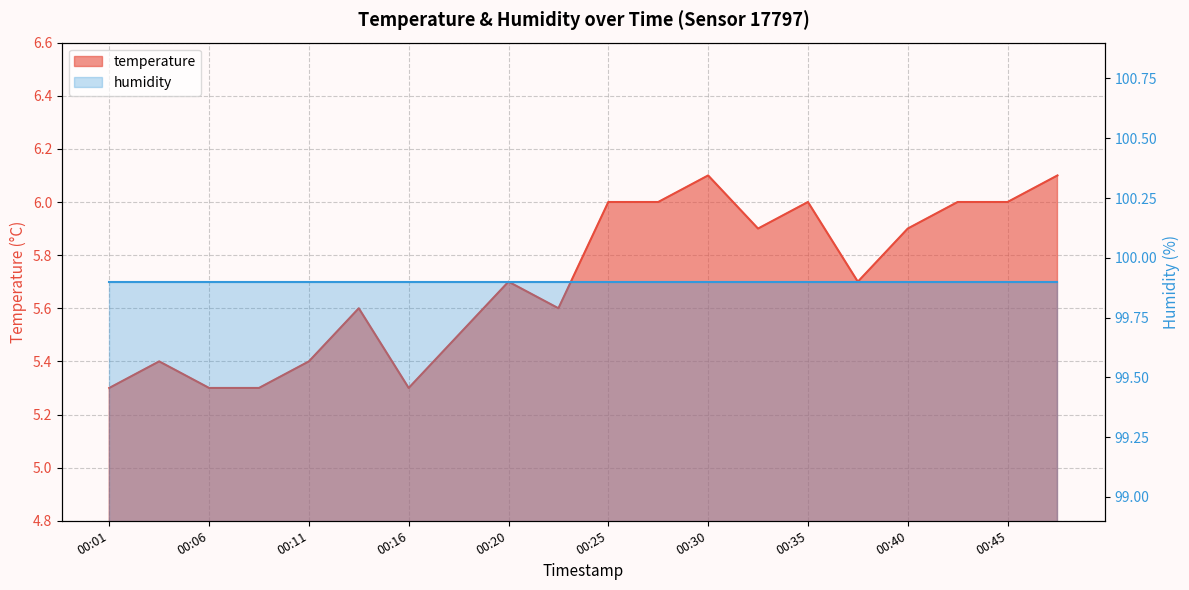

True or false: the data shows 2.7 at 00:48.

False